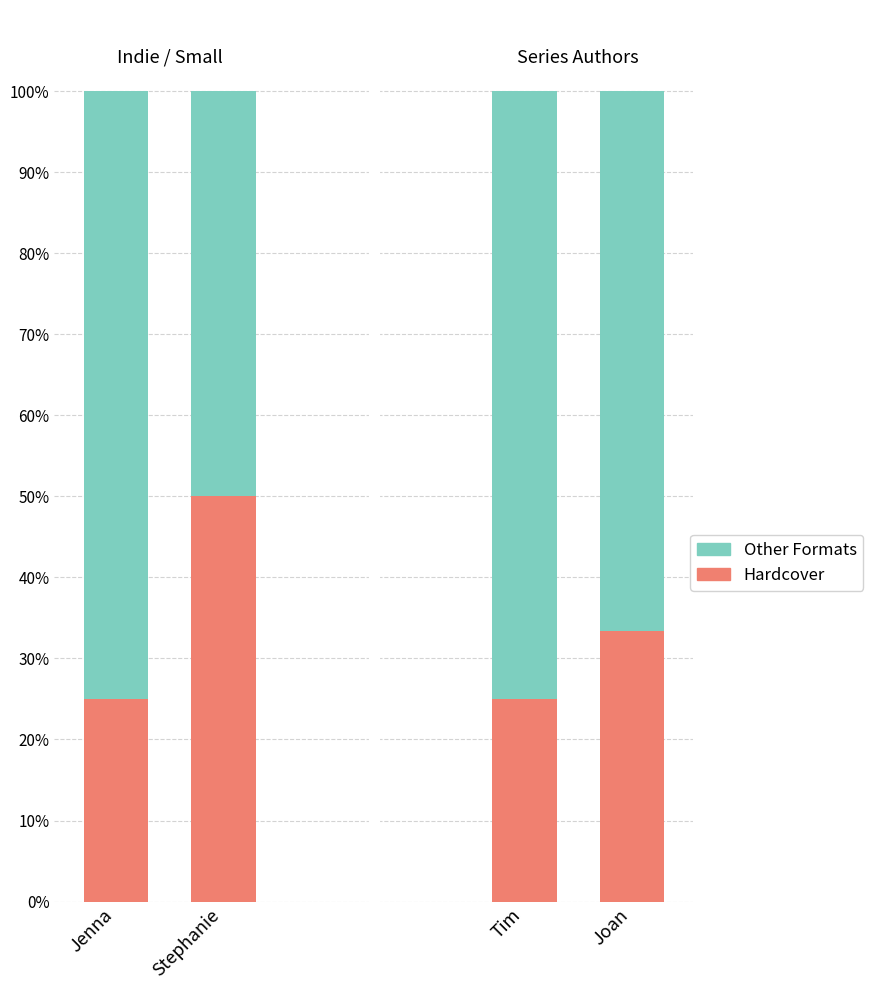

Which has a higher value, Jenna or Stephanie?

Stephanie